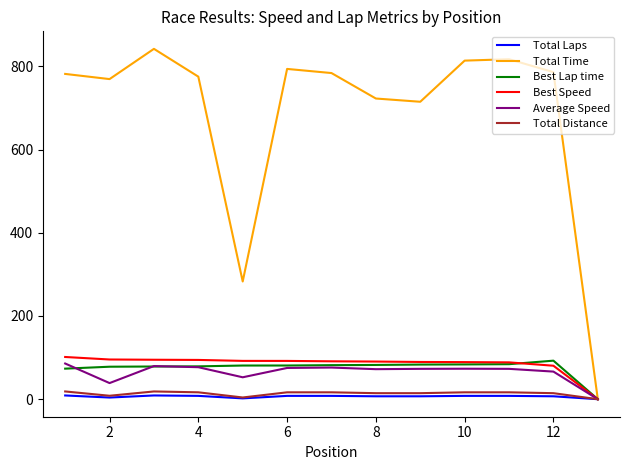

What is the maximum value shown in the chart?

842.0